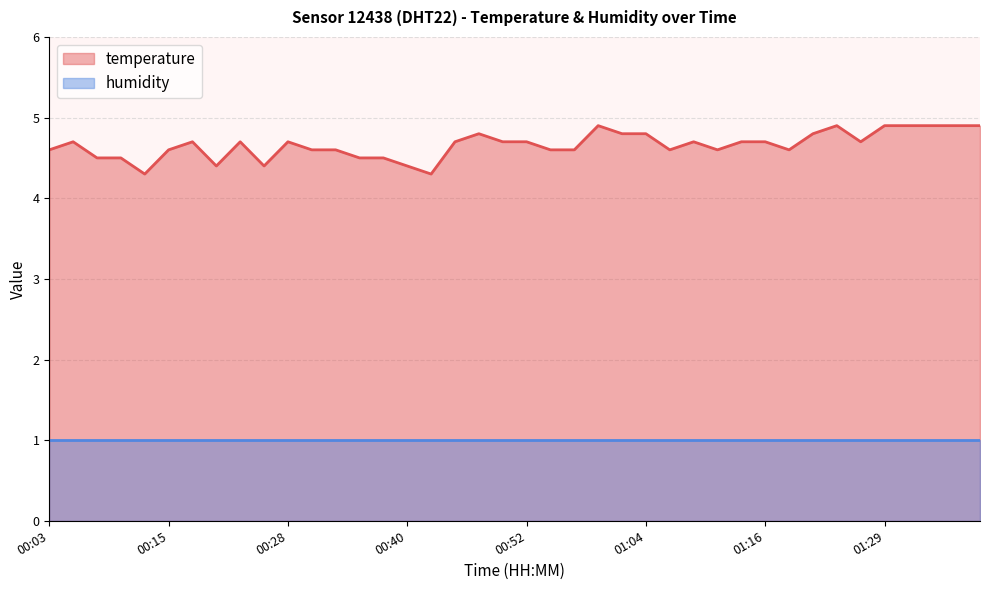

What is the change in value from 00:32 to 00:47?

+0.2